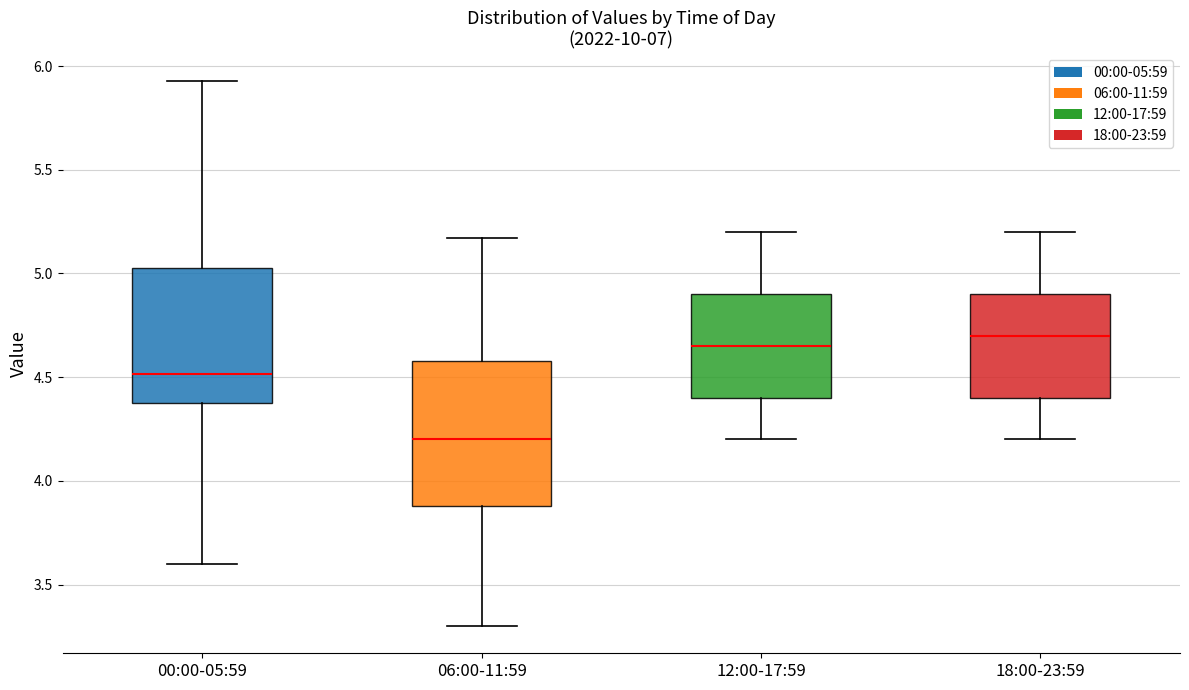

Reading left to right, read every box against the y-axis: the position of its median line, the range the box covers, and the ends of its whiskers. The values are not printed on the chart, so give them approximately, as read against the axis.

00:00-05:59: median 4.50, box 4.40 to 5.05, whiskers 3.60 to 5.95
06:00-11:59: median 4.20, box 3.90 to 4.60, whiskers 3.30 to 5.15
12:00-17:59: median 4.65, box 4.40 to 4.90, whiskers 4.20 to 5.20
18:00-23:59: median 4.70, box 4.40 to 4.90, whiskers 4.20 to 5.20